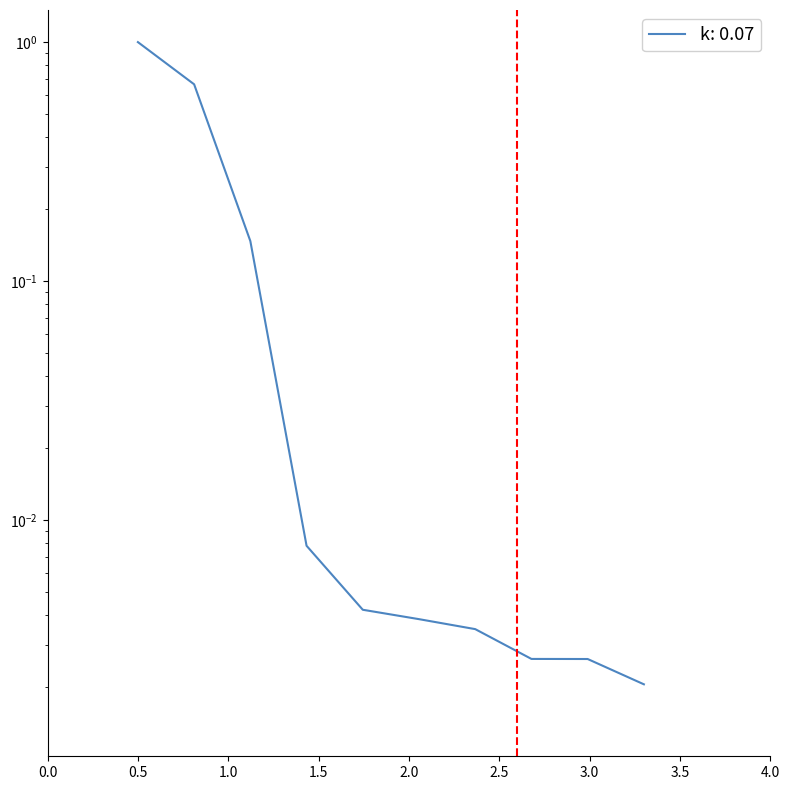

How many lines are shown in the chart?

1